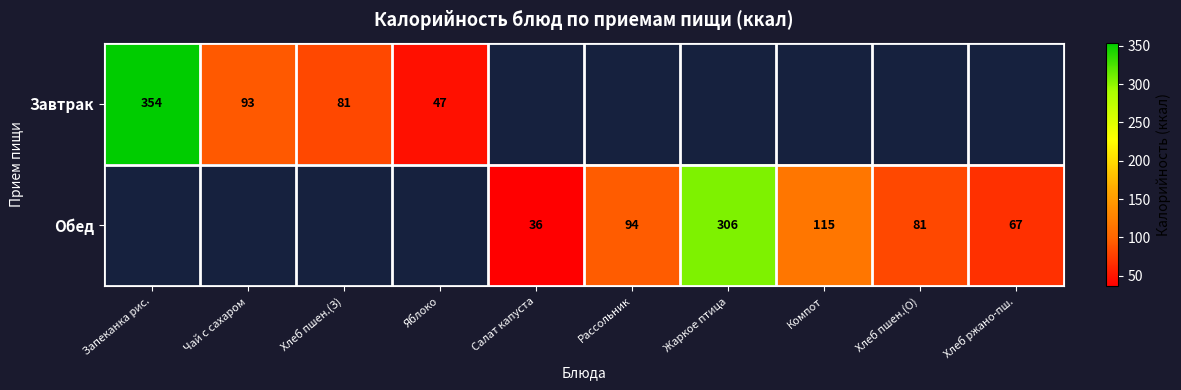

What is the difference between the Обед values at Компот and Салат капуста?

79